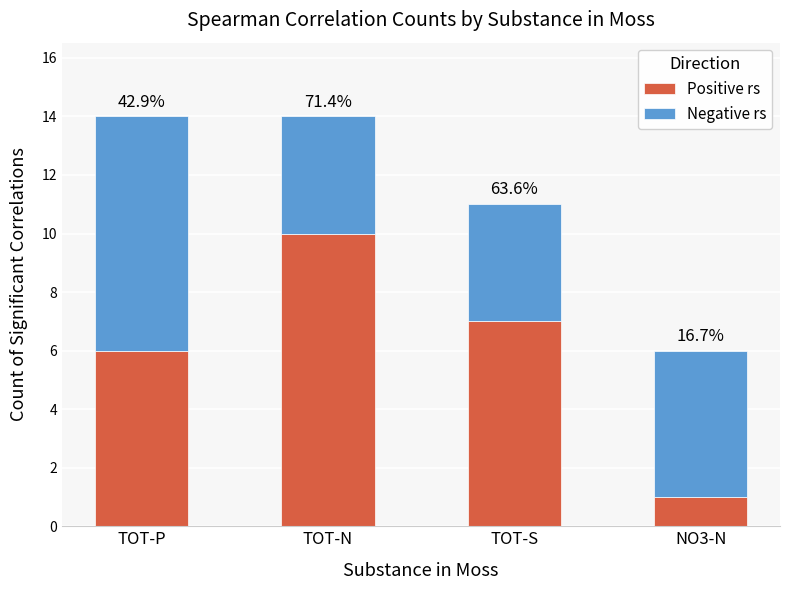

What are all the series names shown in the legend?

Positive rs, Negative rs